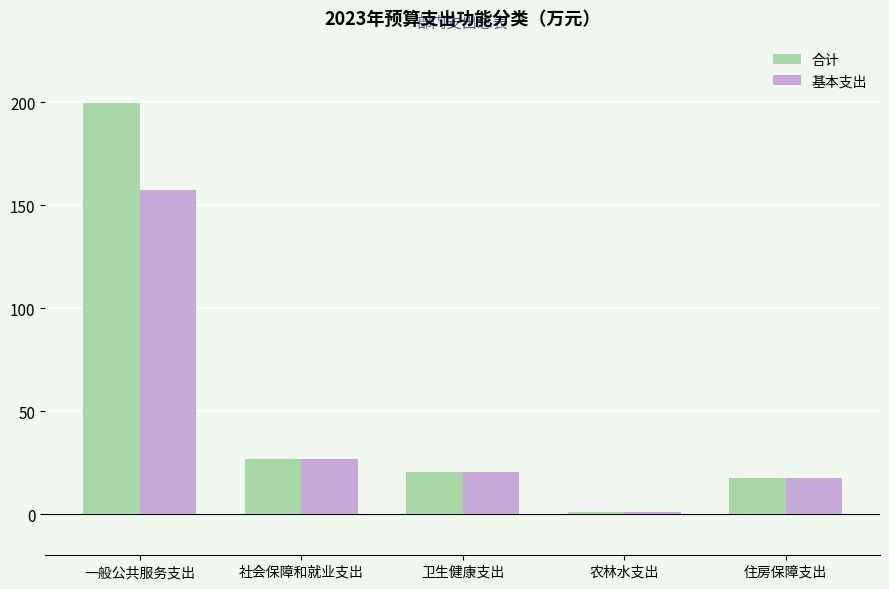

At which label does 合计 reach its minimum?

农林水支出